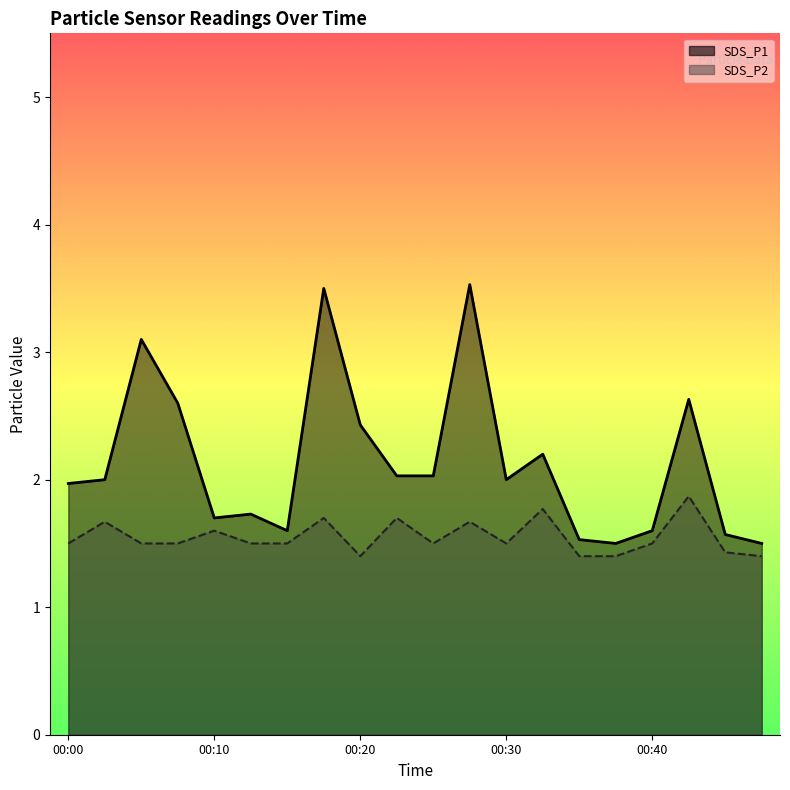

Reading right to left, what are all the values shown in this chart?

SDS_P1: 1.5	1.6	2.6	1.6	1.5	1.5	2.2	2.0	3.5	2.0	2.0	2.4	3.5	1.6	1.7	1.7	2.6	3.1	2.0	2.0
SDS_P2: 1.4	1.4	1.9	1.5	1.4	1.4	1.8	1.5	1.7	1.5	1.7	1.4	1.7	1.5	1.5	1.6	1.5	1.5	1.7	1.5